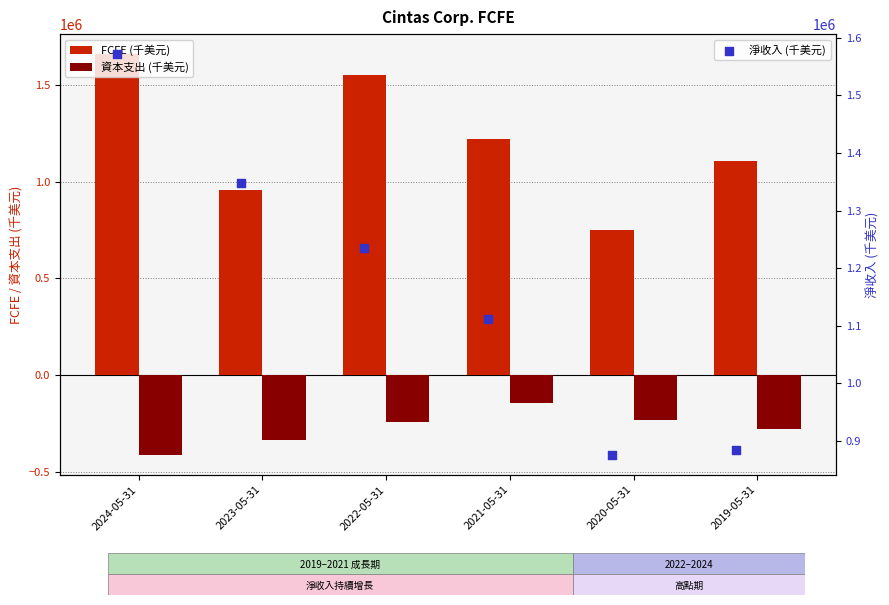

Which series reaches the minimum Y coordinate?

資本支出 (千美元)